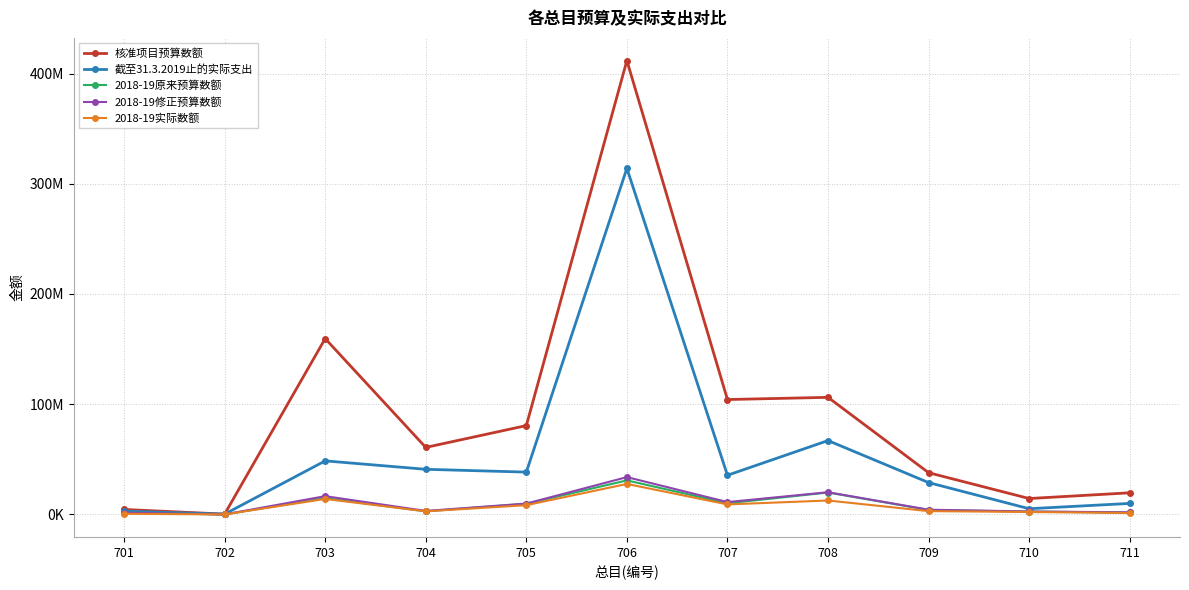

True or false: 核准项目预算数额 and 2018-19实际数额 intersect in this chart.

False